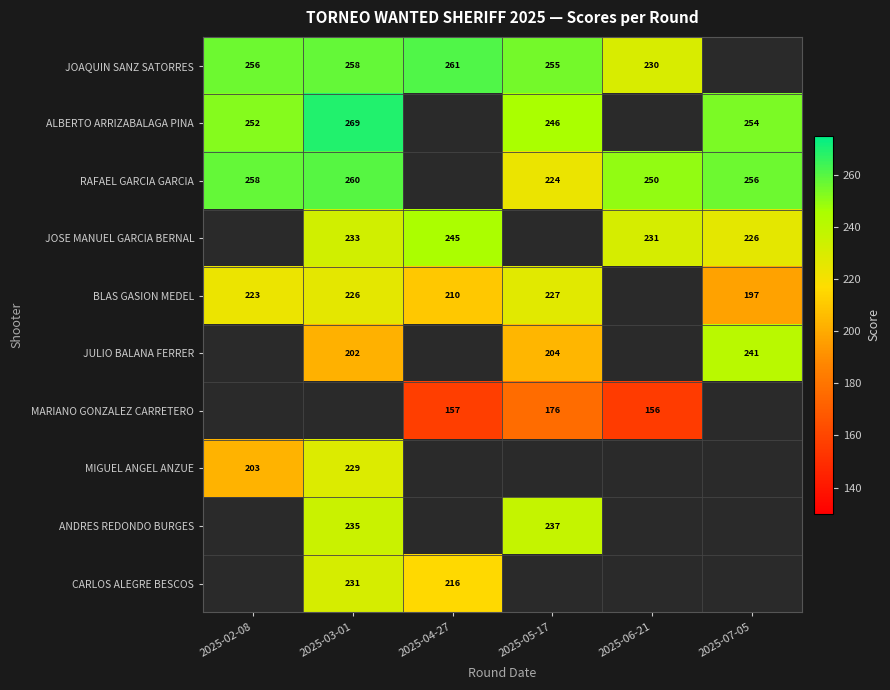

True or false: MARIANO GONZALEZ CARRETERO has a value of 156 at 2025-06-21.

True